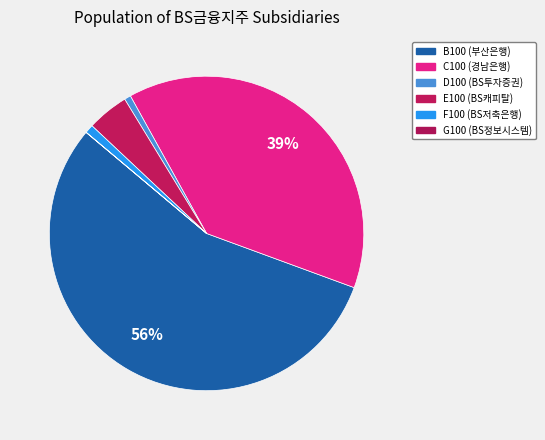

Is it true that G100 (BS정보시스템) is 6% of the pie?

False